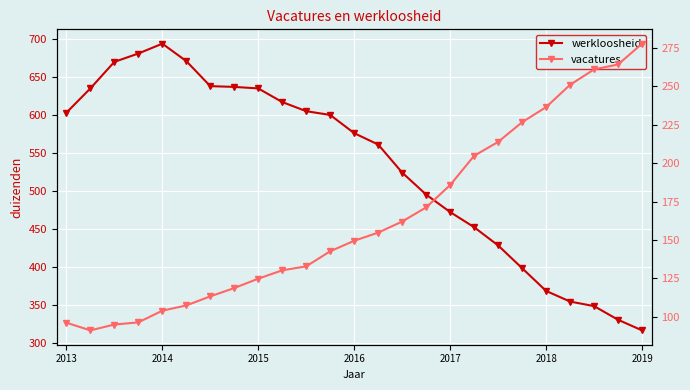

True or false: werkloosheid and vacatures intersect in this chart.

False